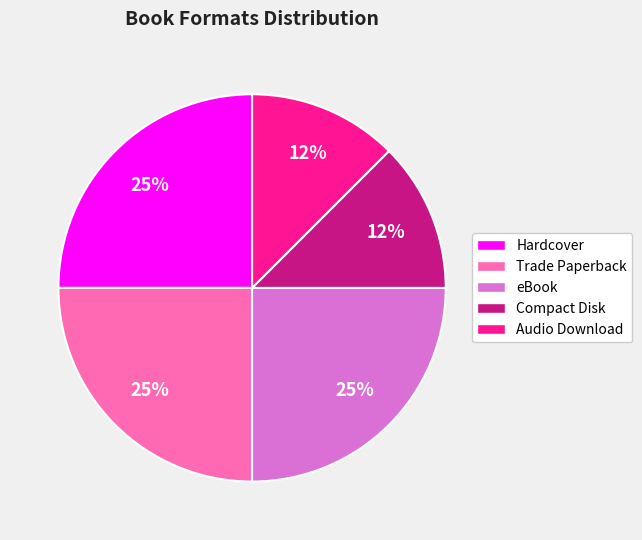

Is the sum of Trade Paperback and Compact Disk greater than half?

No